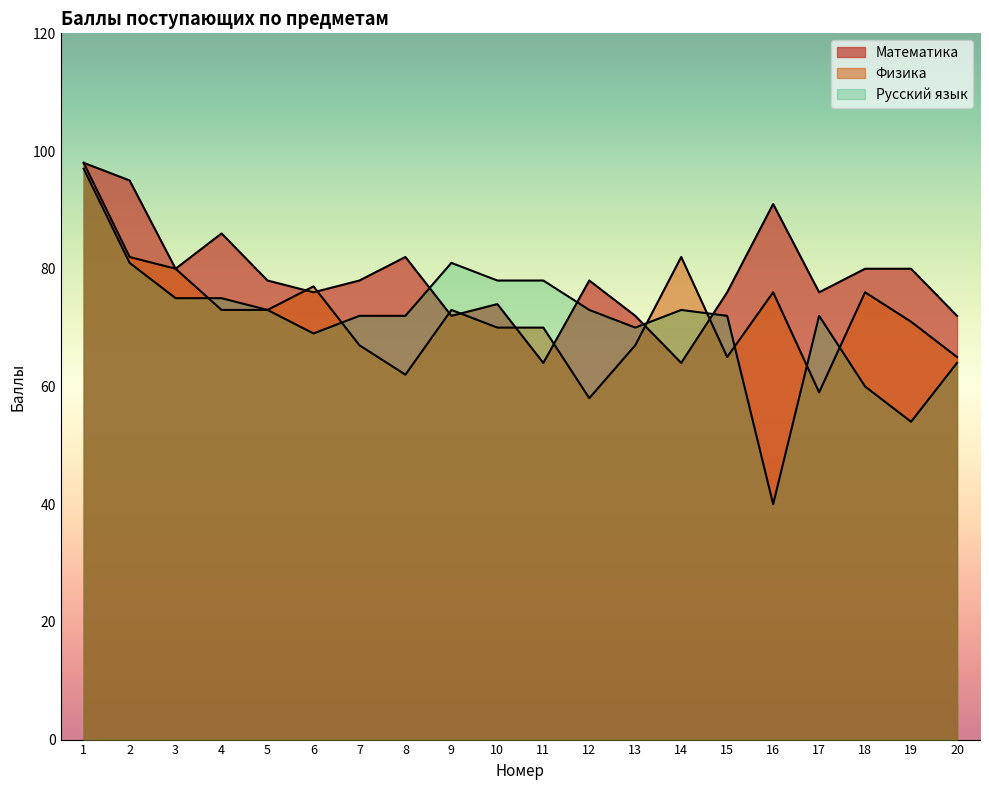

Which category has the highest value in the Физика series?

1